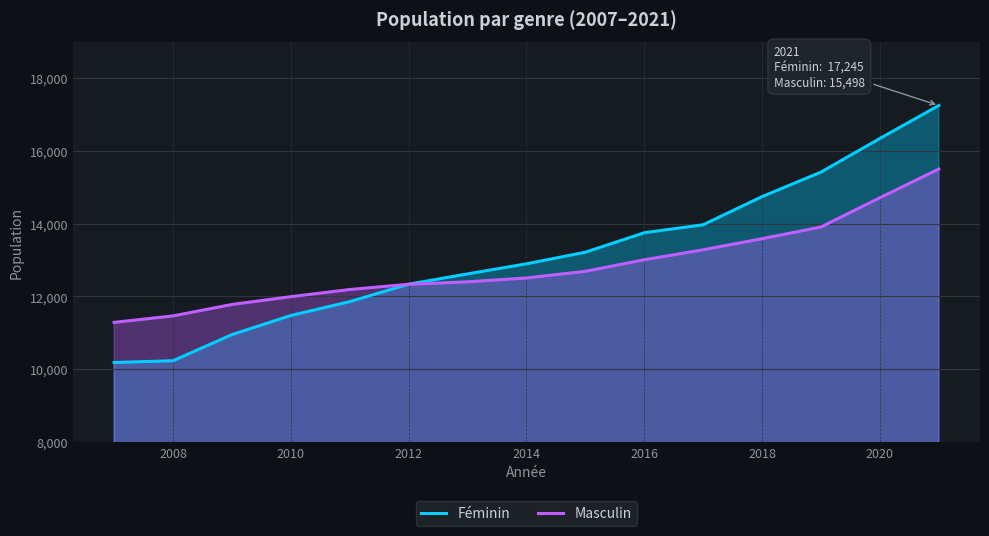

Rank the series by their maximum value, from highest to lowest.

Féminin, Masculin